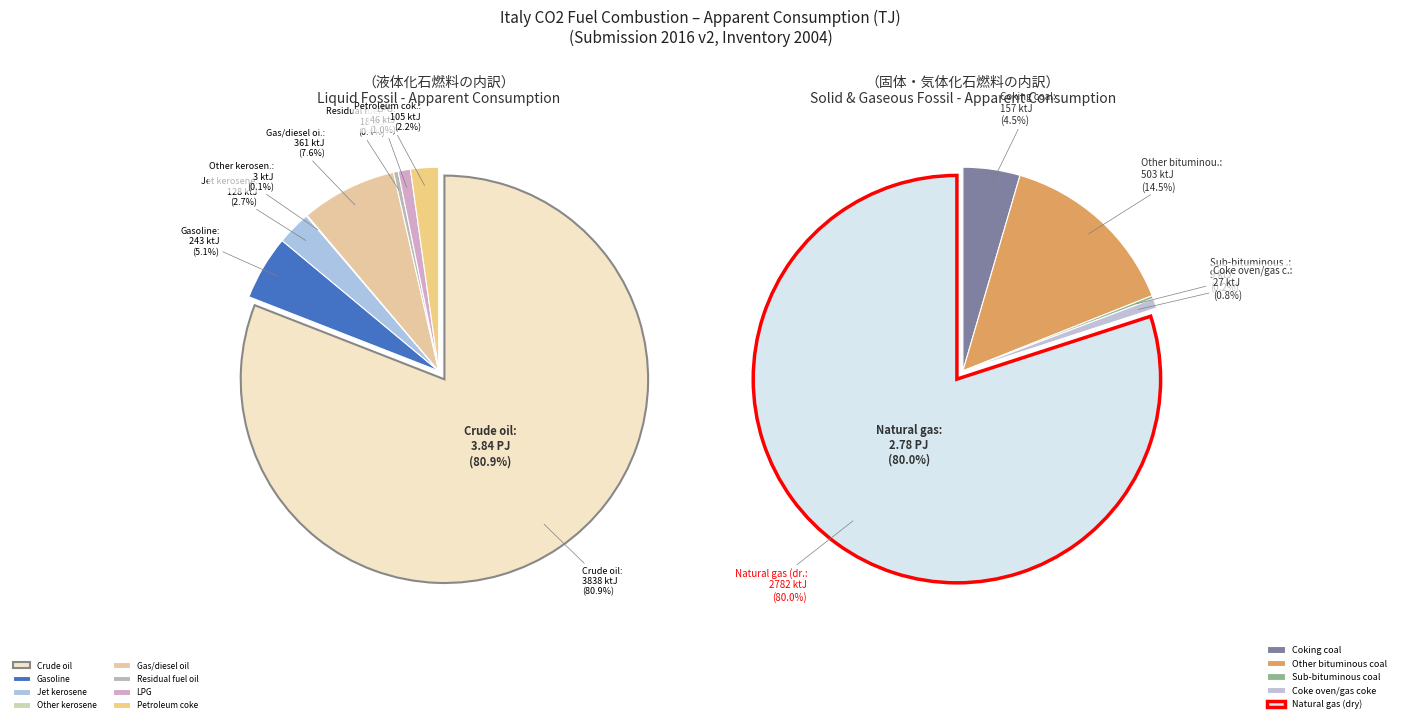

How many slices are in this pie chart?

13